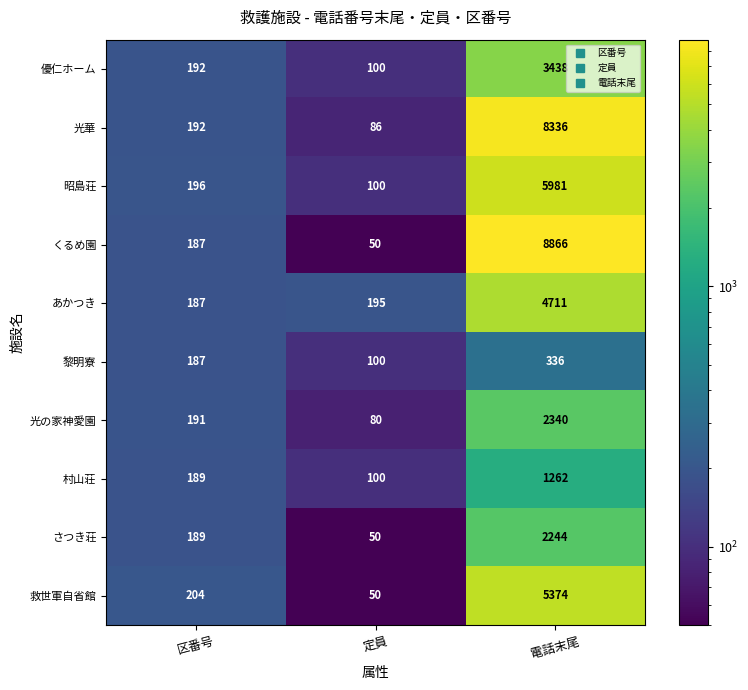

Count the number of categories in the chart.

3